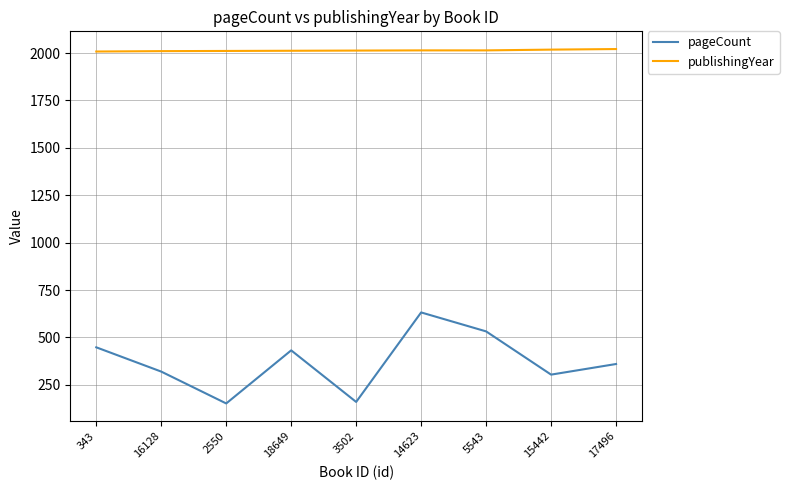

What position from the left is 15442?

8